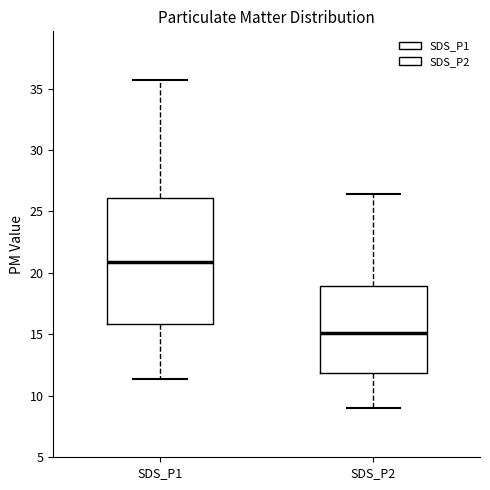

Where is the lower edge of the box for SDS_P2 on the y-axis? The values are not printed on the chart, so give them approximately, as read against the axis.

12.0